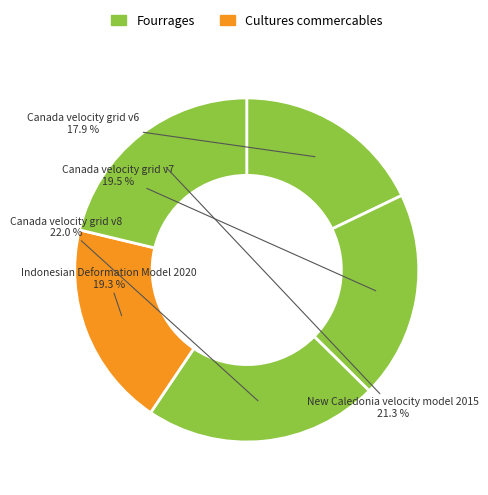

Which has a higher value, Canada velocity grid v7 or New Caledonia velocity model 2015?

New Caledonia velocity model 2015